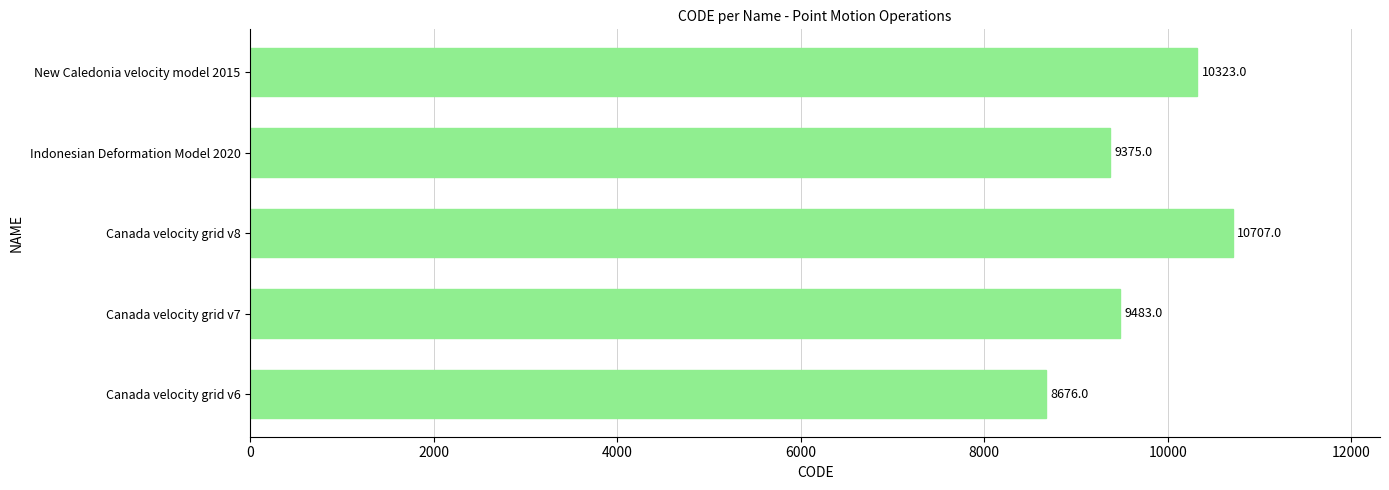

Reading bottom to top, extract all data points from this chart.

Canada velocity grid v6=8676	Canada velocity grid v7=9483	Canada velocity grid v8=10707	Indonesian Deformation Model 2020=9375	New Caledonia velocity model 2015=10323